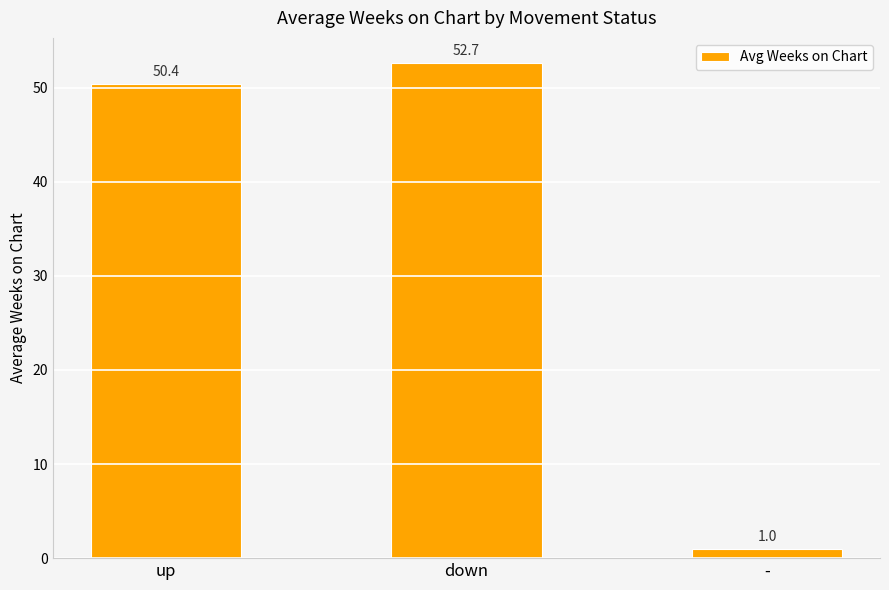

What is the label of the 1st bar from the right?

-